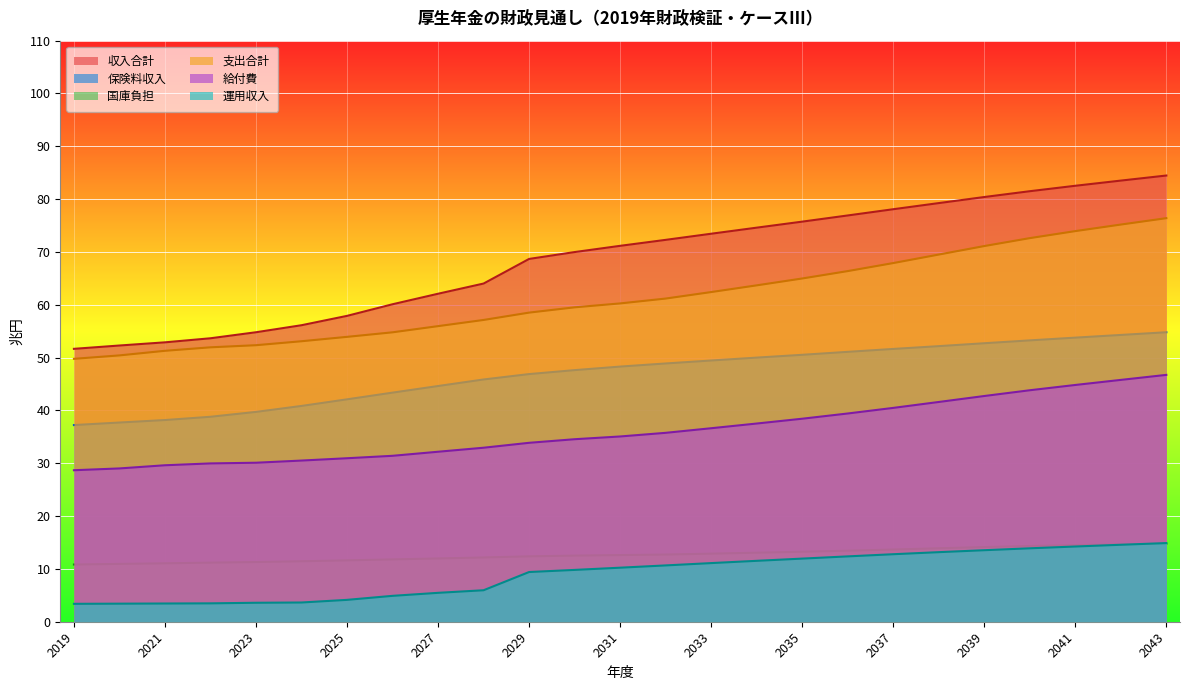

What is the maximum value for 収入合計?

84.5